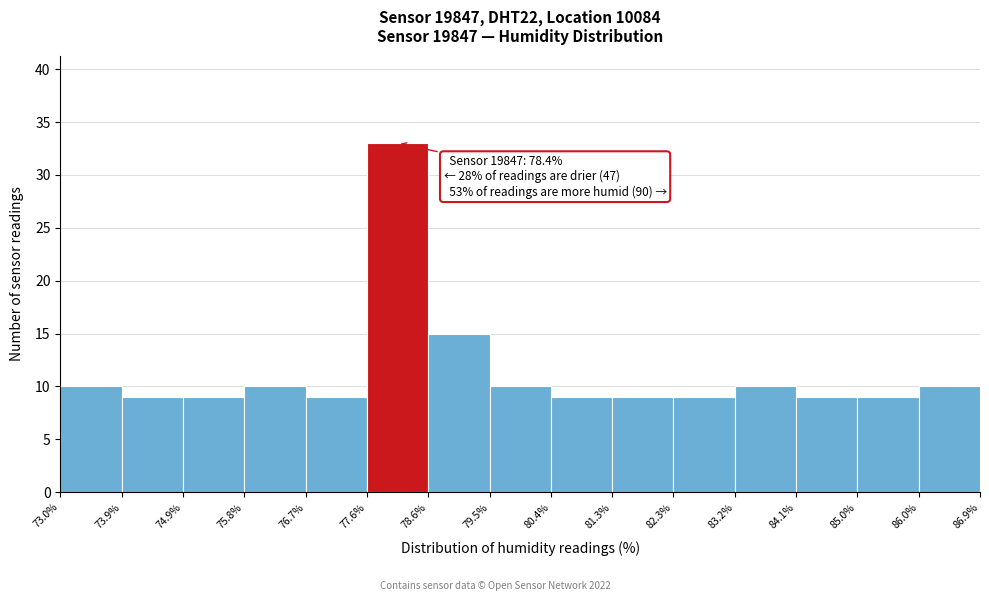

Over which range of the x-axis is the bar tallest?

77.6% to 78.6%